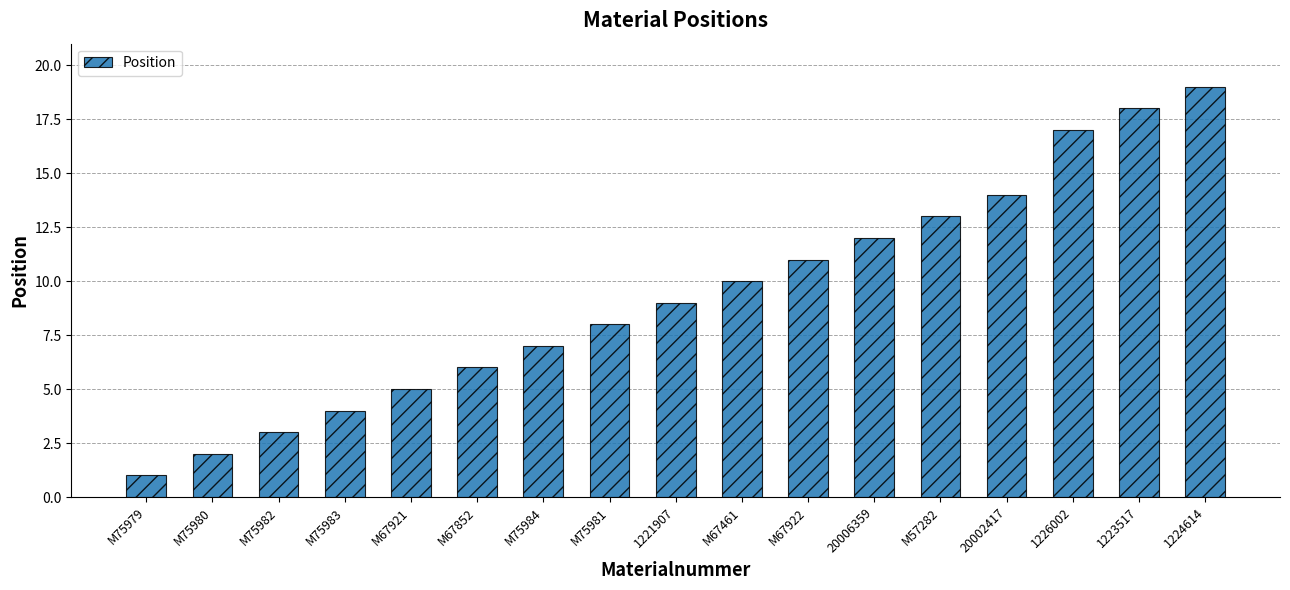

What is the difference between the maximum and minimum values?

18